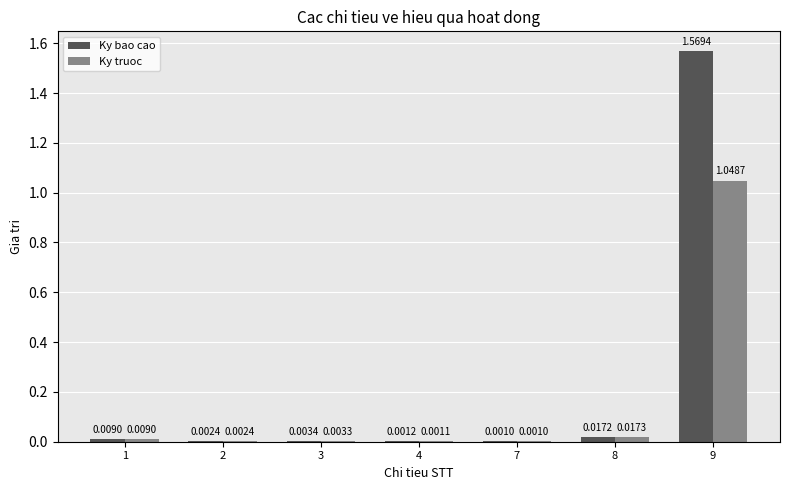

Which series changed the most between 2 and 9?

Ky bao cao